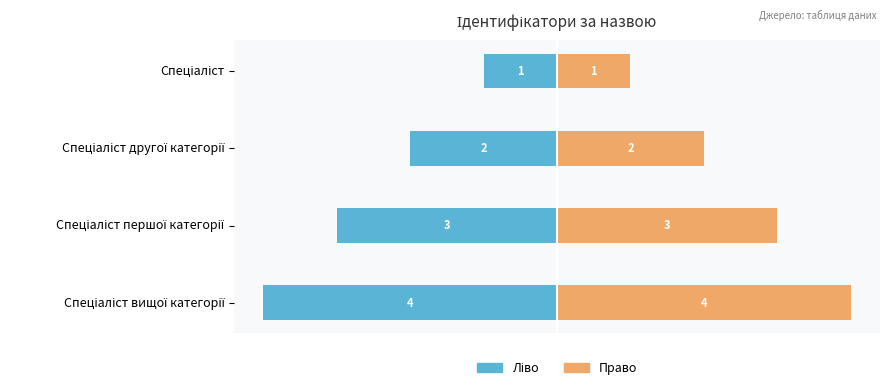

How many Ідентифікатор (ліво) values are between -3 and -1?

3